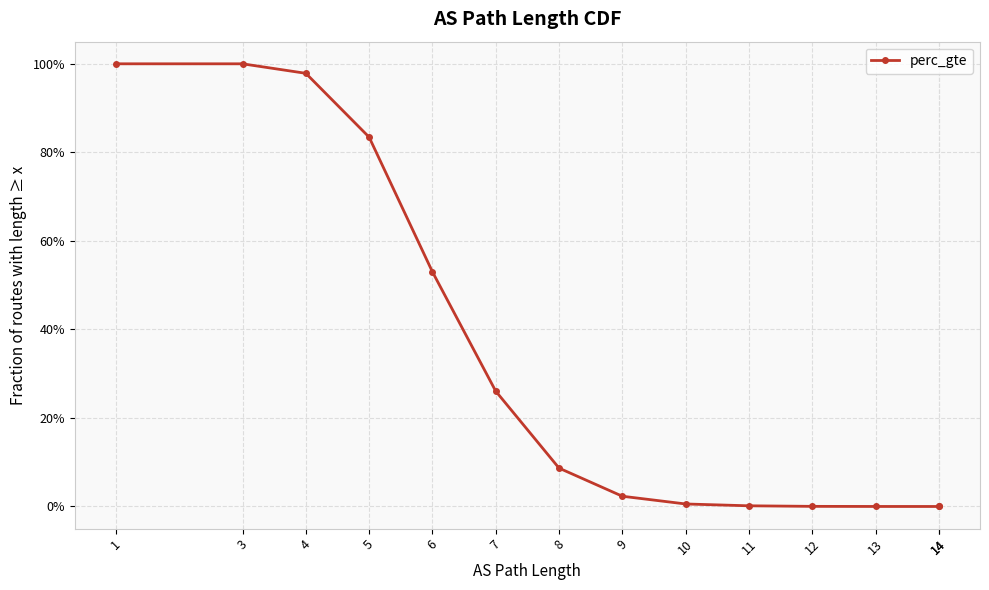

At which label is the value closest to 0?

14